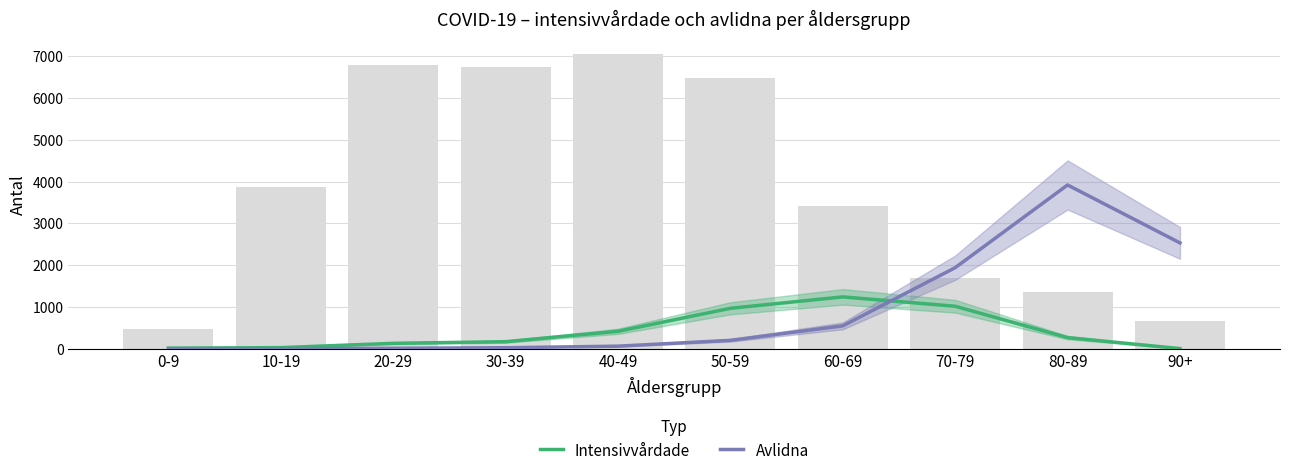

Which series changed the most between 40-49 and 50-59?

Totalt_antal_intensivvårdade